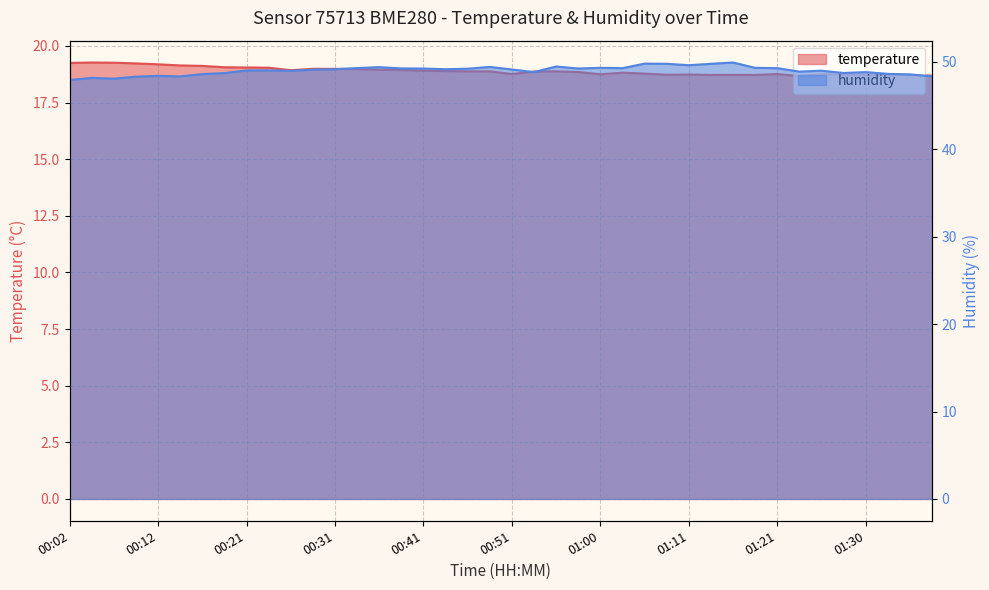

At how many categories does at least one series exceed 37?

40